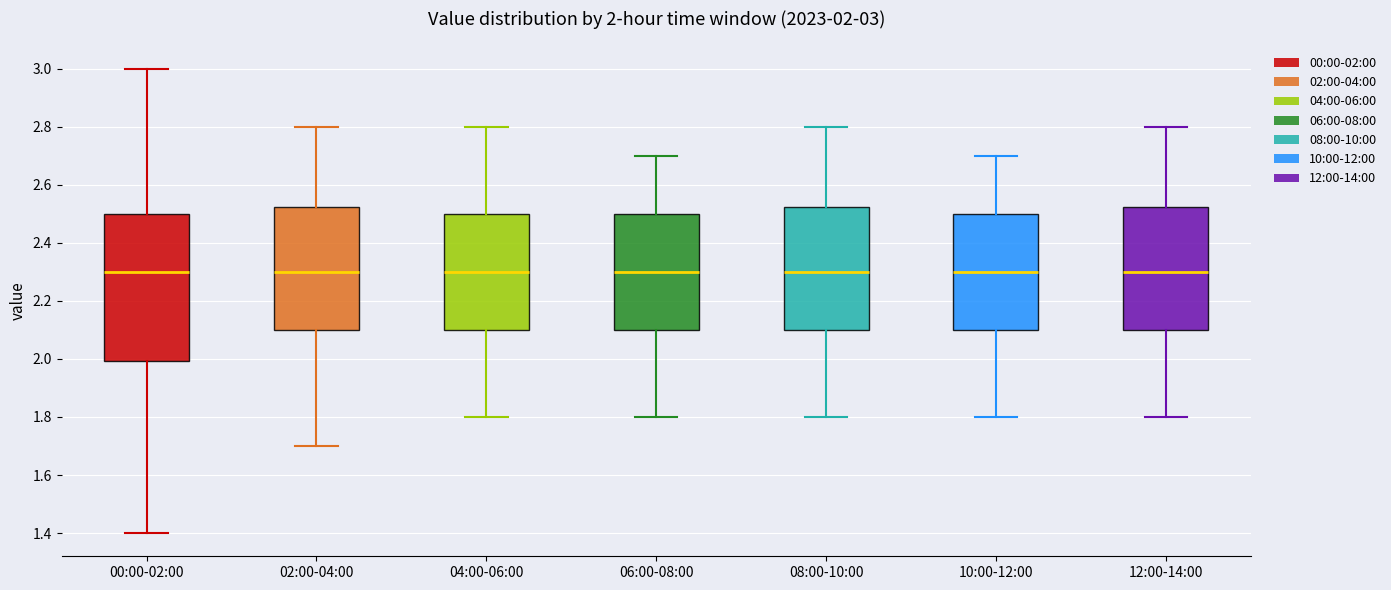

Comparing the boxes themselves (not the whiskers), which one is the tallest?

00:00-02:00